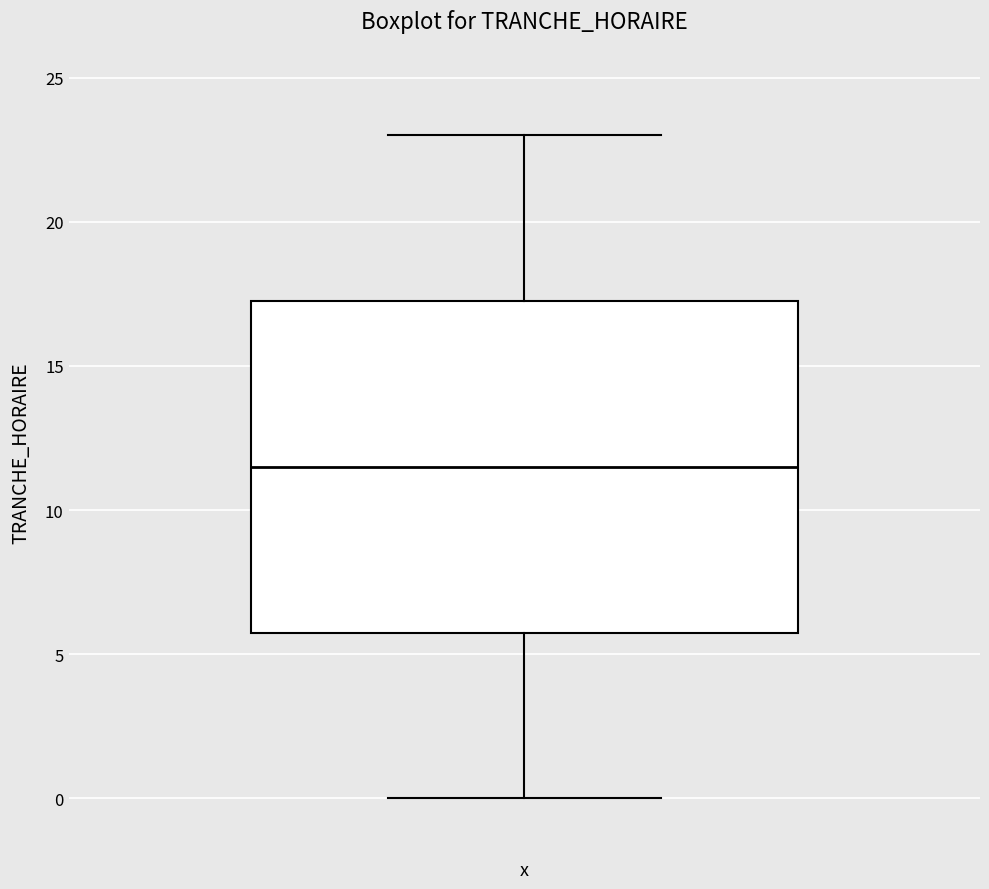

Where does the lower whisker of the box for x end on the y-axis? The values are not printed on the chart, so give them approximately, as read against the axis.

0.0